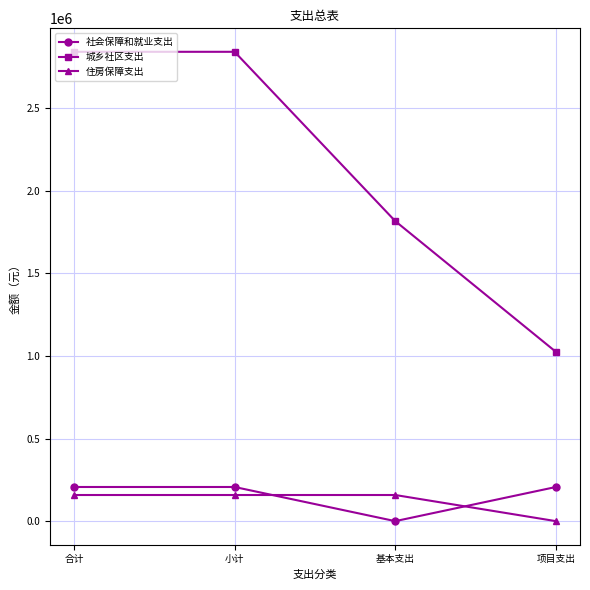

True or false: 住房保障支出 has more than 1 points higher than both neighbors.

False